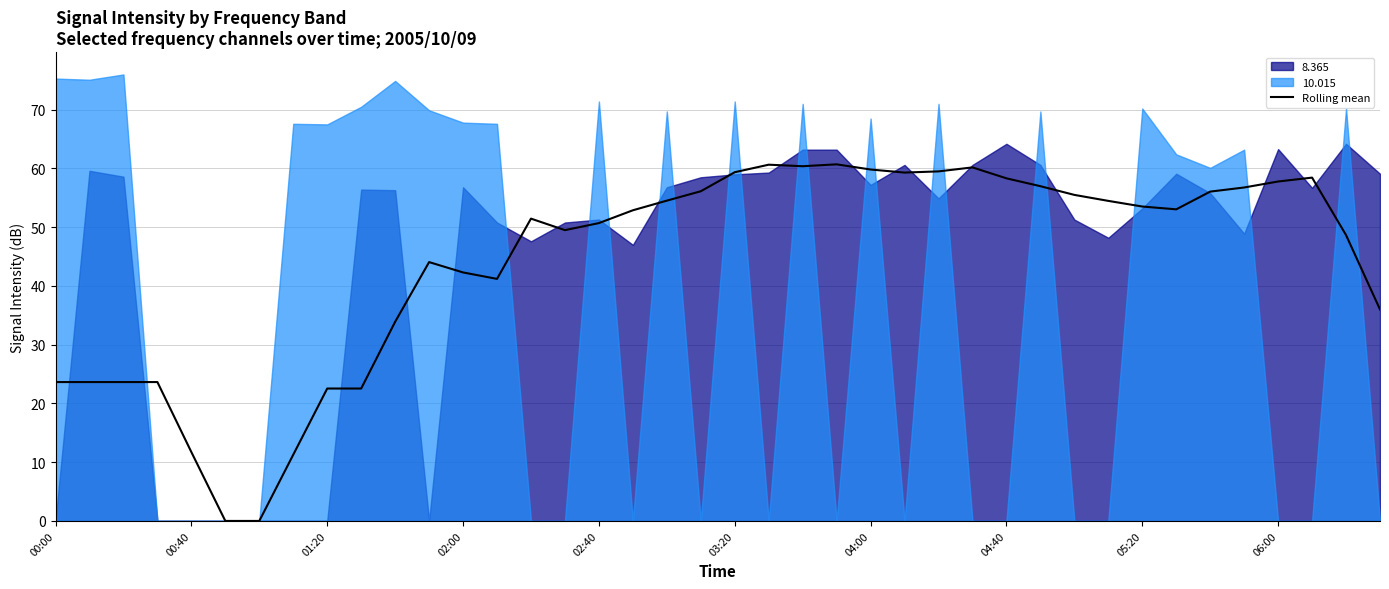

The Rolling mean series shows 22.5 at 01:20. True or false?

True